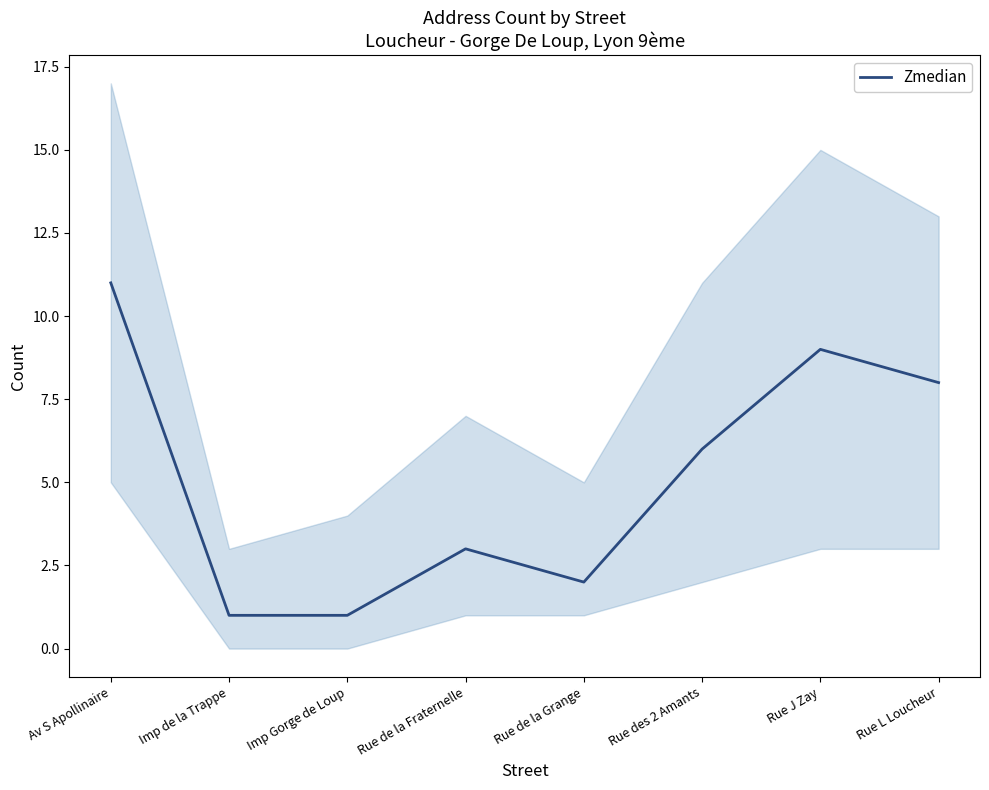

At which category does the data reach its first local peak?

Rue de la Fraternelle